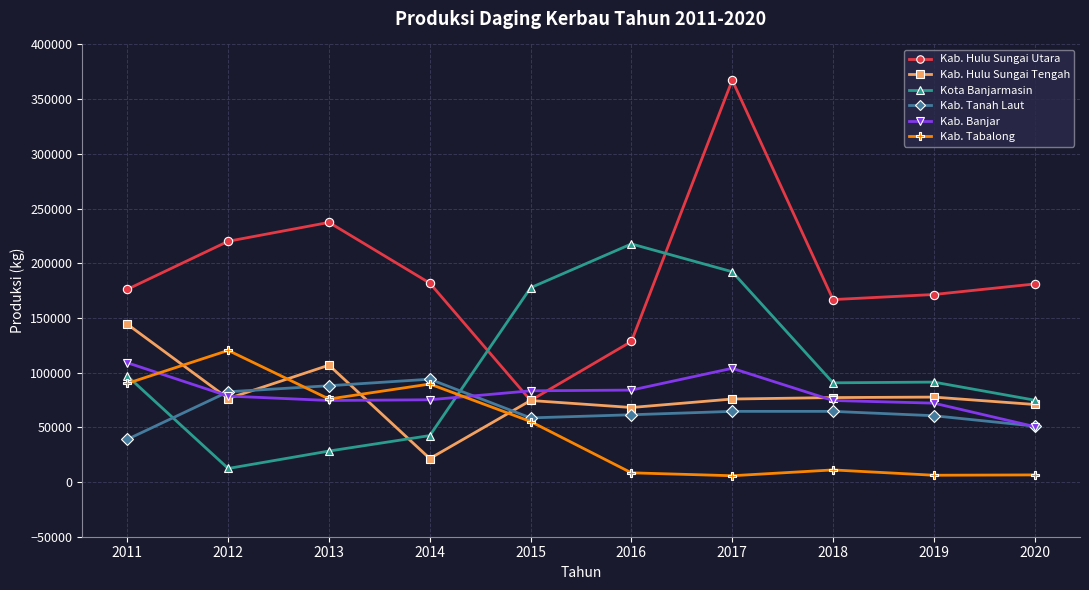

Is the value of Kab. Tabalong at 2014 greater than the value of Kab. Hulu Sungai Tengah at 2018?

Yes